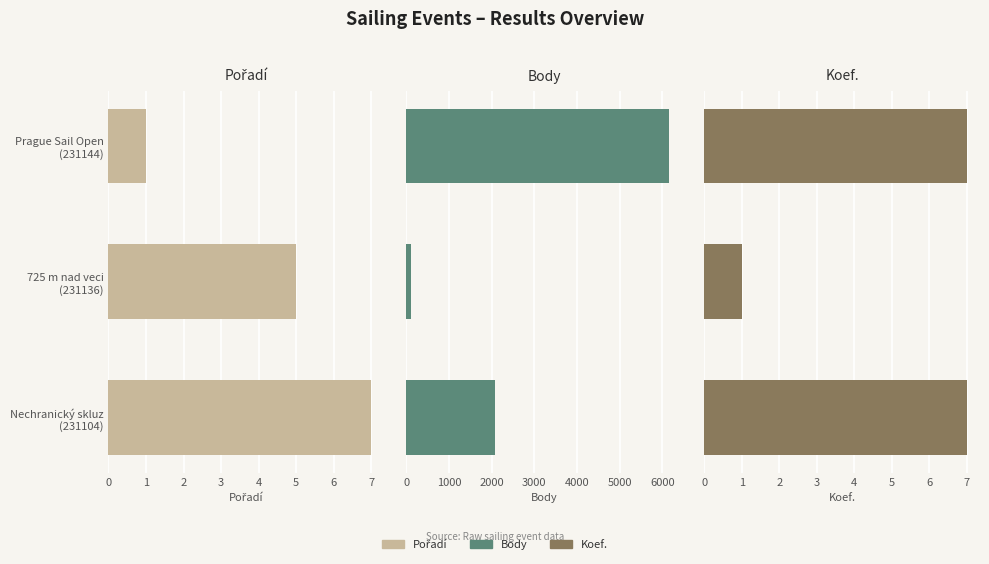

Count the Koef. values in the range 1 to 7.

3